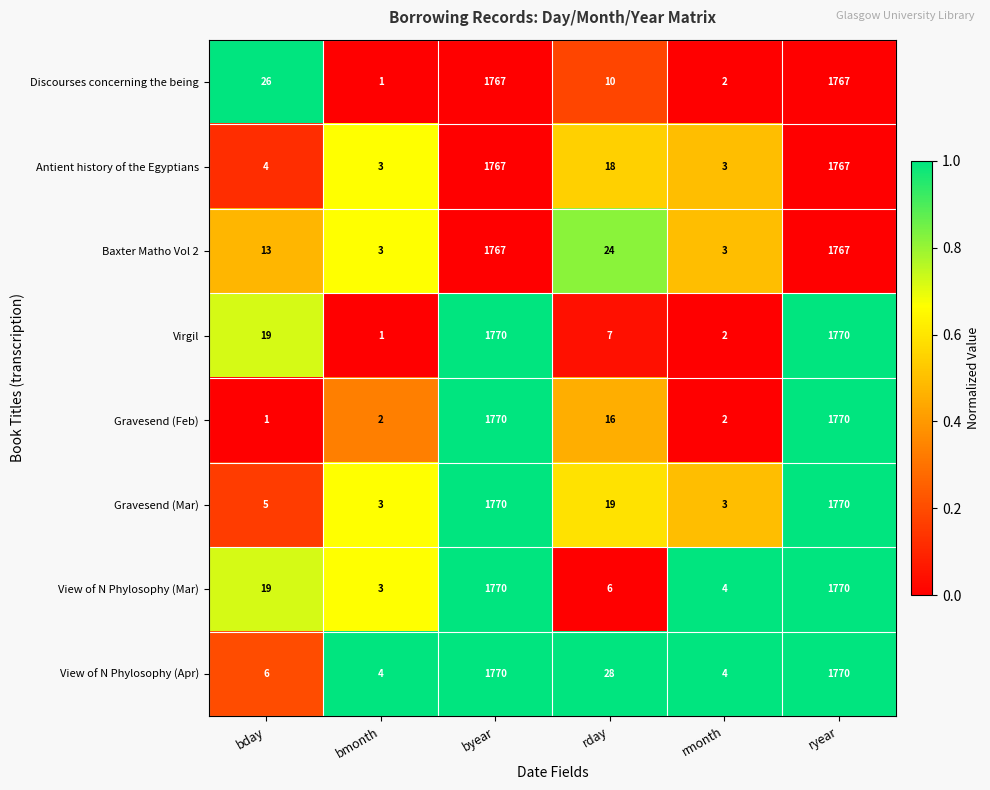

Which series has the largest total across all categories?

View of N Phylosophy (Apr)